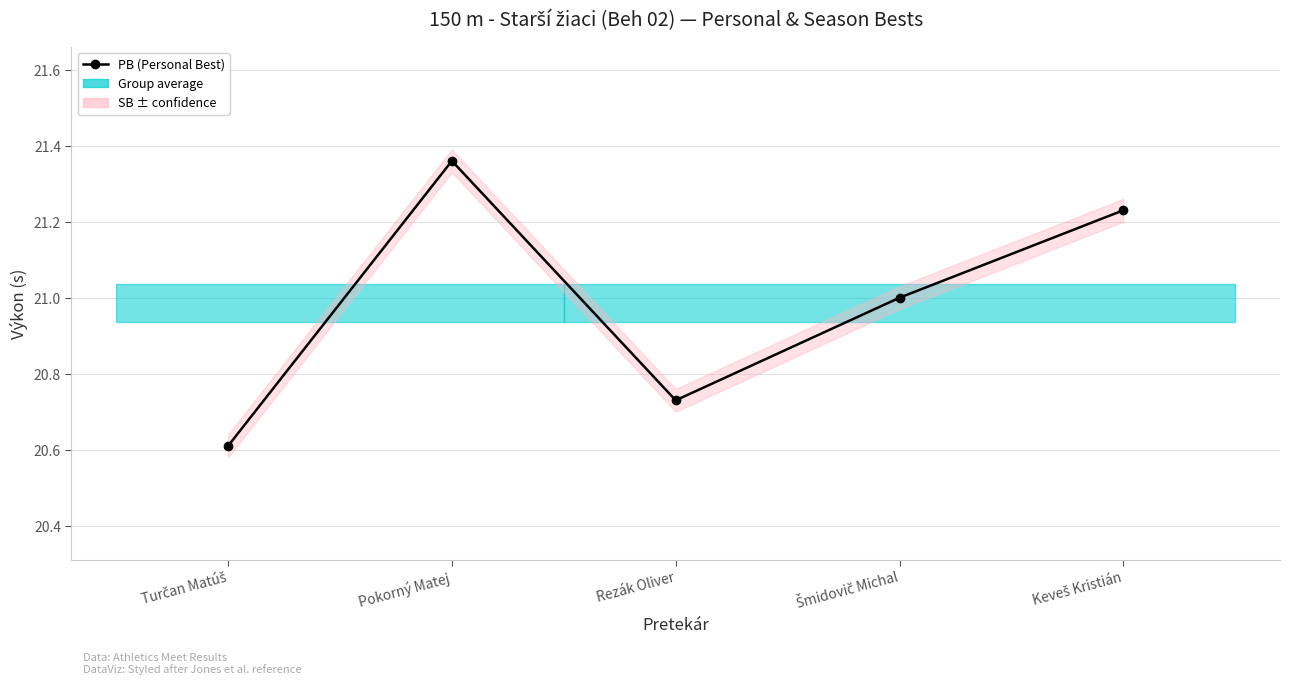

What is the average value?

21.0